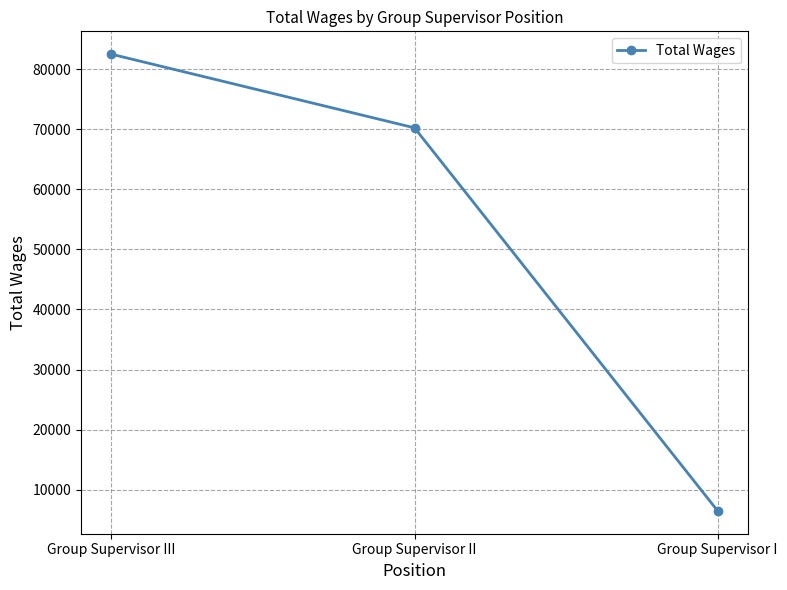

What is the value of the 1st point from the left?

82504